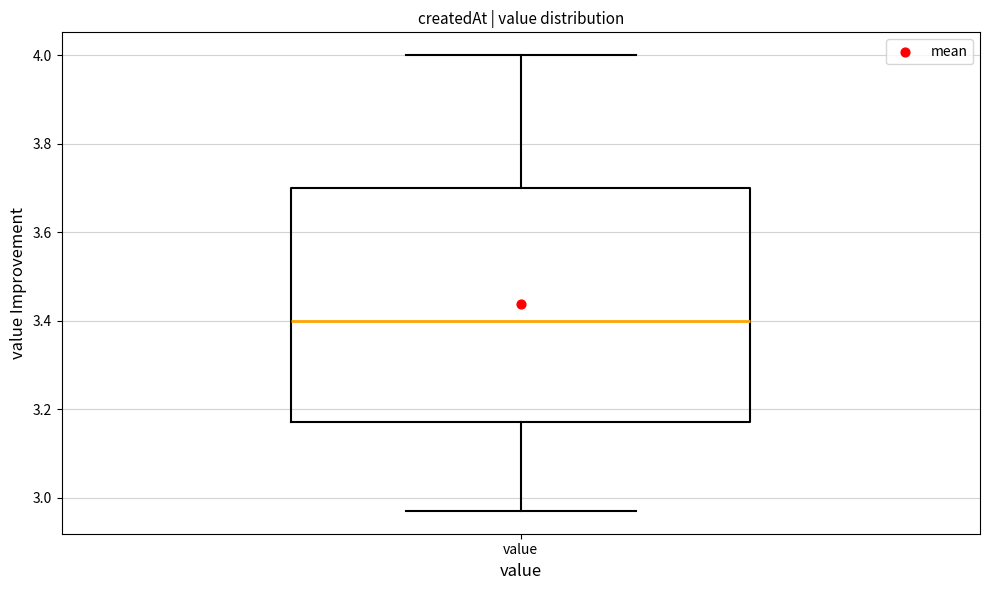

Read this box plot against the y-axis: the position of the median line, the range covered by the box, and the ends of both whiskers. The values are not printed on the chart, so give them approximately, as read against the axis.

median 3.40, box 3.18 to 3.70, whiskers 2.98 to 4.00